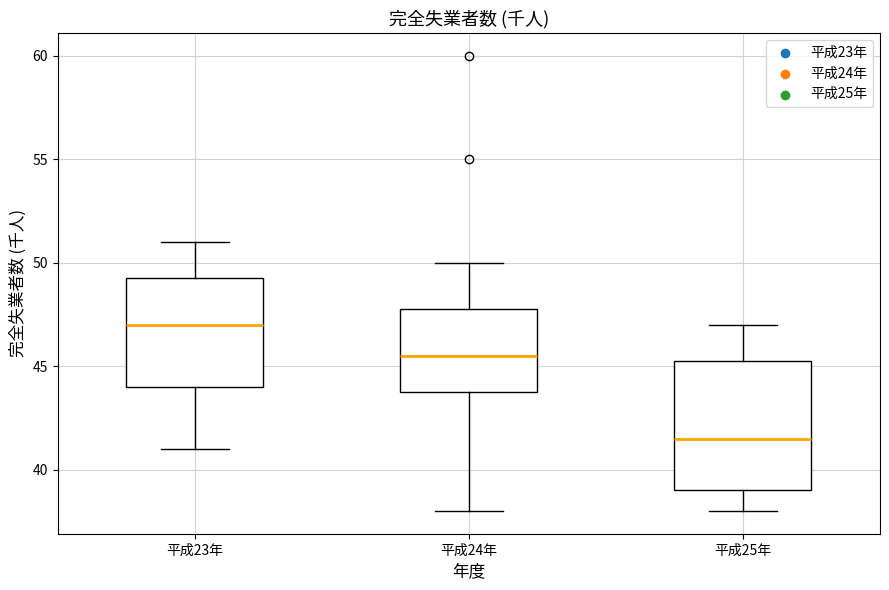

Where is the upper edge of the box for 平成25年 on the y-axis? The values are not printed on the chart, so give them approximately, as read against the axis.

45.5